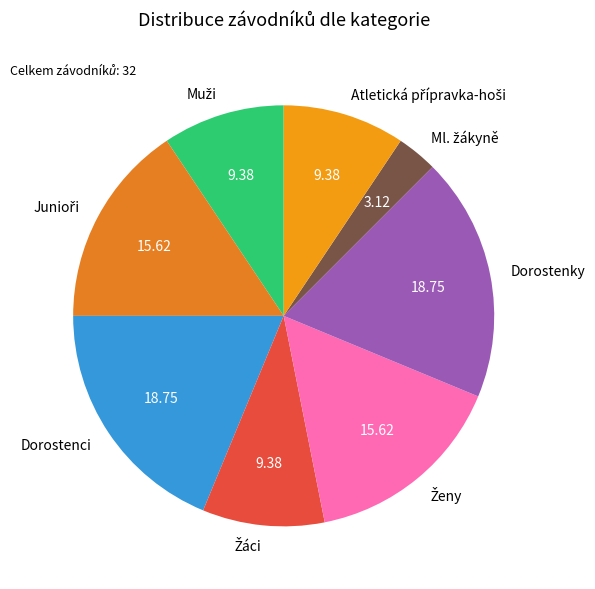

Does any single category account for the majority?

No